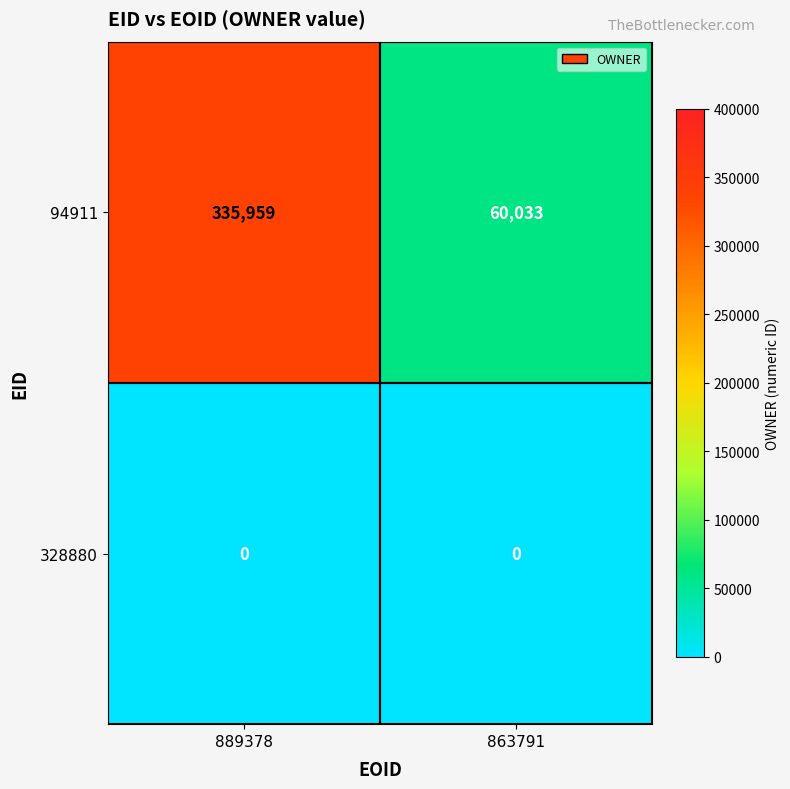

Rank the series by their maximum value, from highest to lowest.

94911, 328880